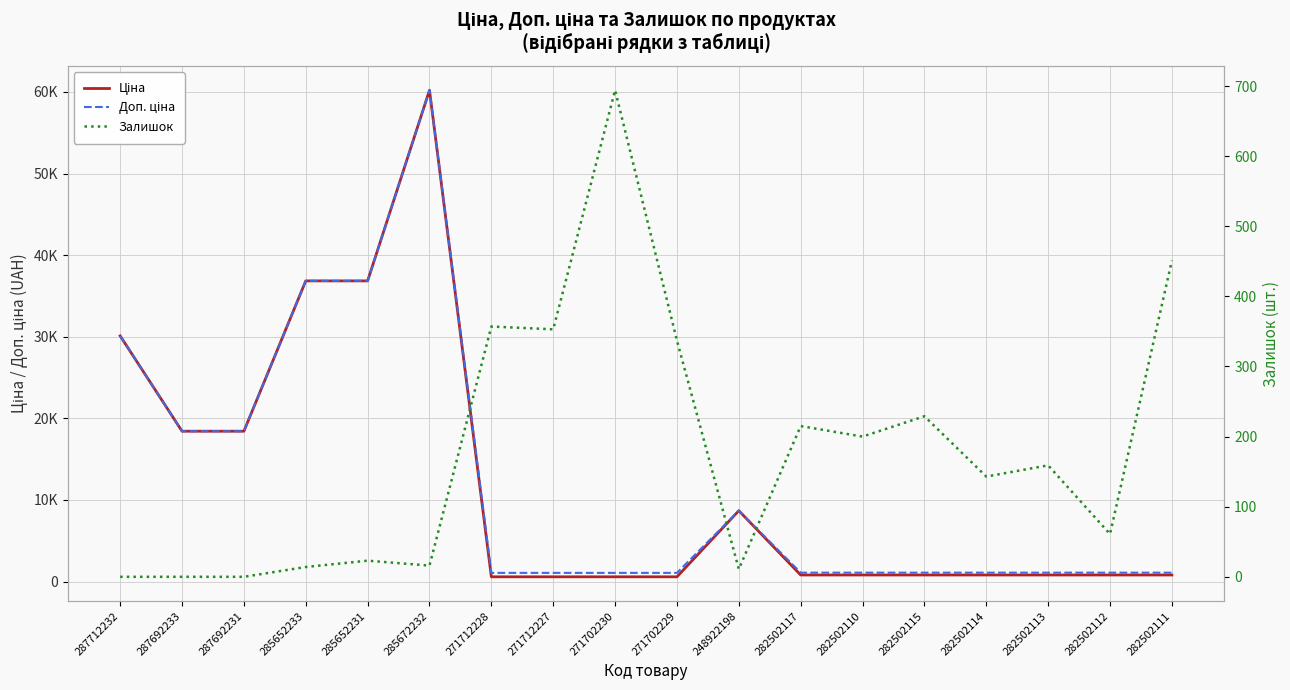

What are all the series names shown in the legend?

Ціна, Доп. ціна, Залишок